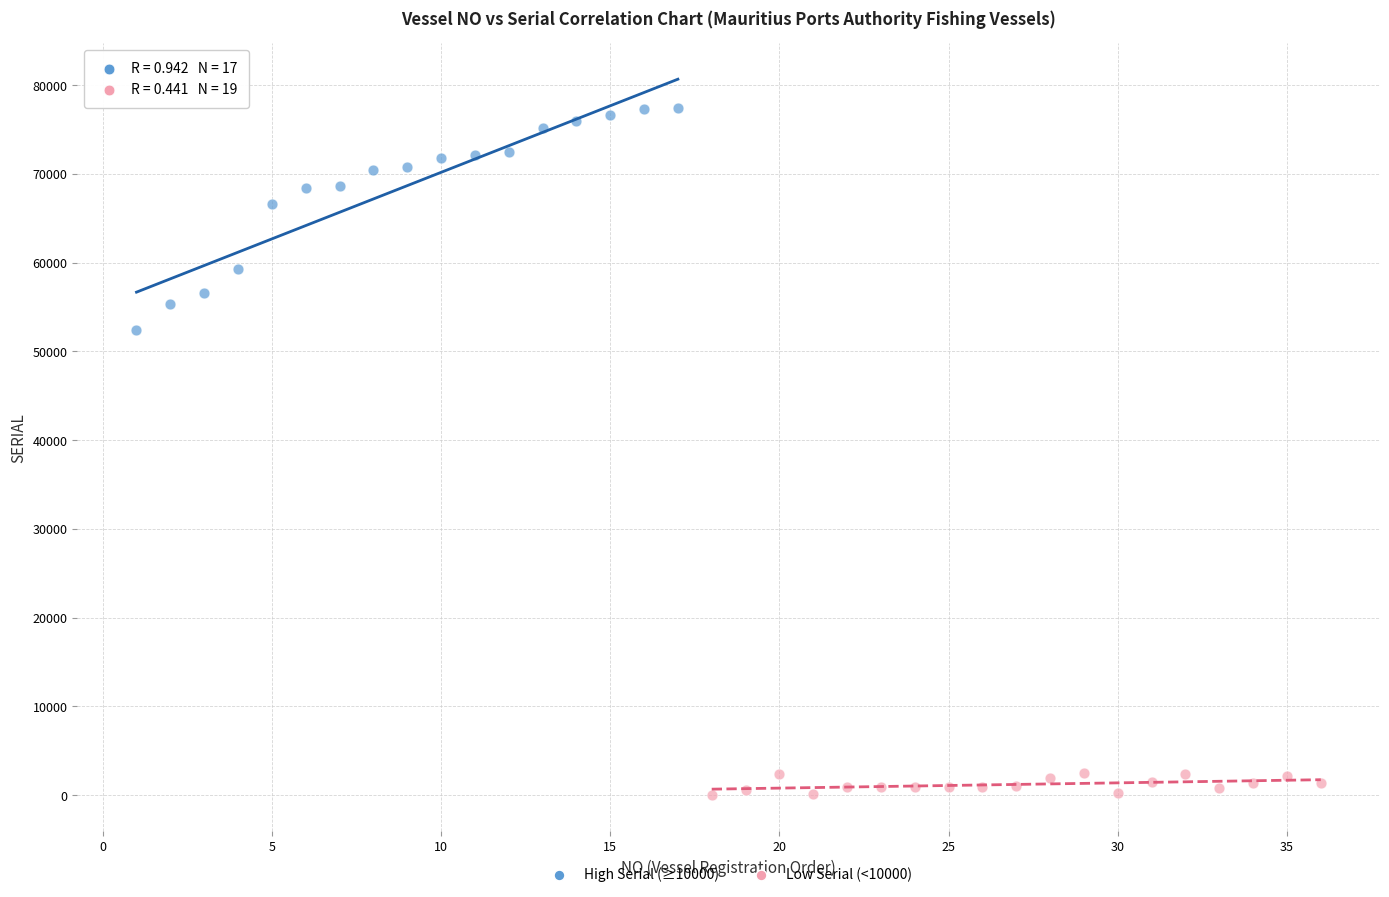

Which series contains the lowest Y value?

Low Serial (<10000)